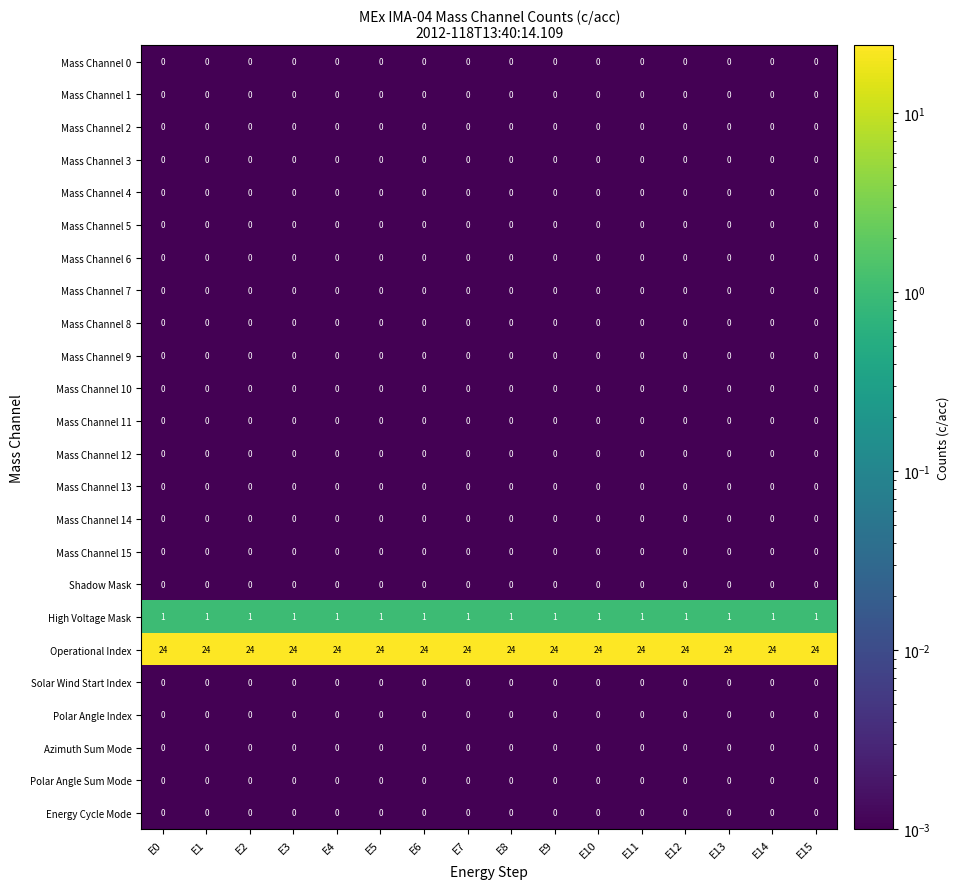

Is the value of Mass Channel 1 at E9 greater than the value of Operational Index at E5?

No